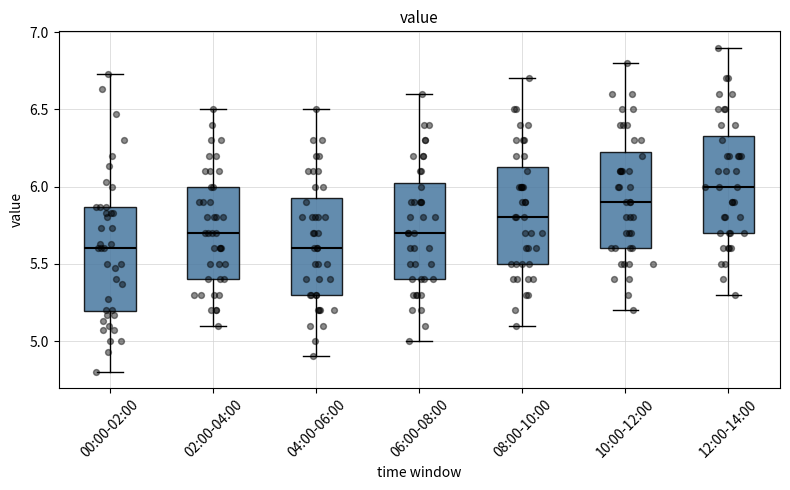

Reading left to right, read every box against the y-axis: the position of its median line, the range the box covers, and the ends of its whiskers. The values are not printed on the chart, so give them approximately, as read against the axis.

00:00-02:00: median 5.60, box 5.20 to 5.85, whiskers 4.80 to 6.75
02:00-04:00: median 5.70, box 5.40 to 6.00, whiskers 5.10 to 6.50
04:00-06:00: median 5.60, box 5.30 to 5.95, whiskers 4.90 to 6.50
06:00-08:00: median 5.70, box 5.40 to 6.05, whiskers 5.00 to 6.60
08:00-10:00: median 5.80, box 5.50 to 6.15, whiskers 5.10 to 6.70
10:00-12:00: median 5.90, box 5.60 to 6.25, whiskers 5.20 to 6.80
12:00-14:00: median 6.00, box 5.70 to 6.35, whiskers 5.30 to 6.90